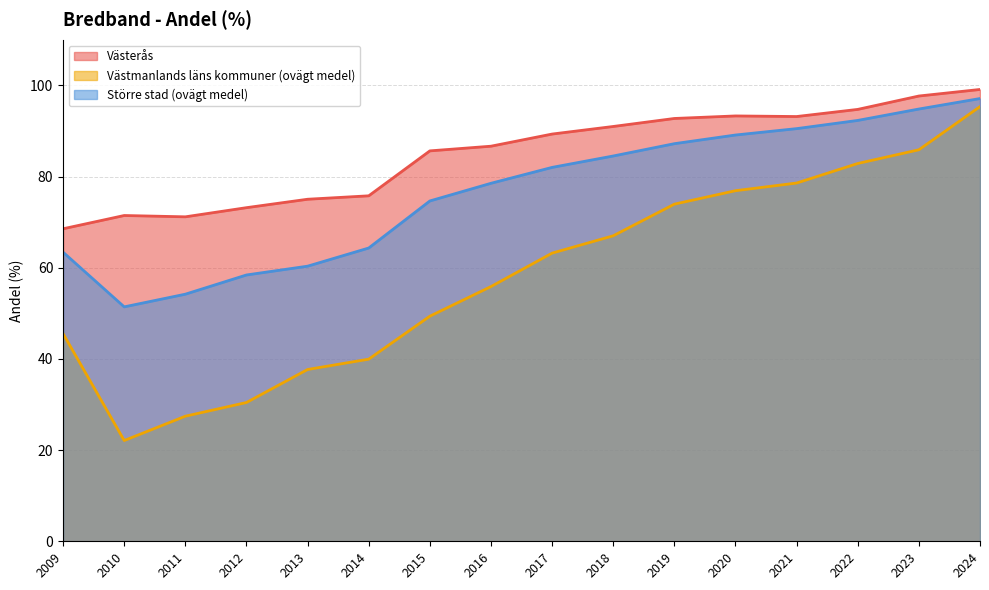

True or false: Större stad (ovägt medel) and Västerås intersect in this chart.

False